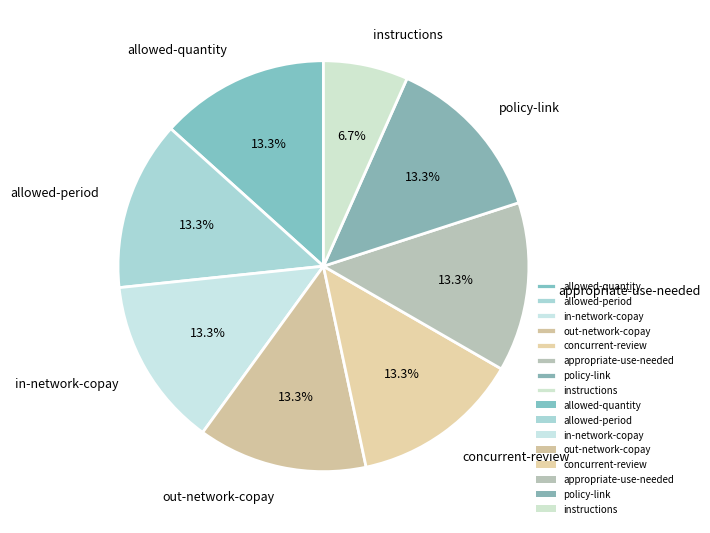

To the nearest percent, what percentage of the pie is out-network-copay?

13%